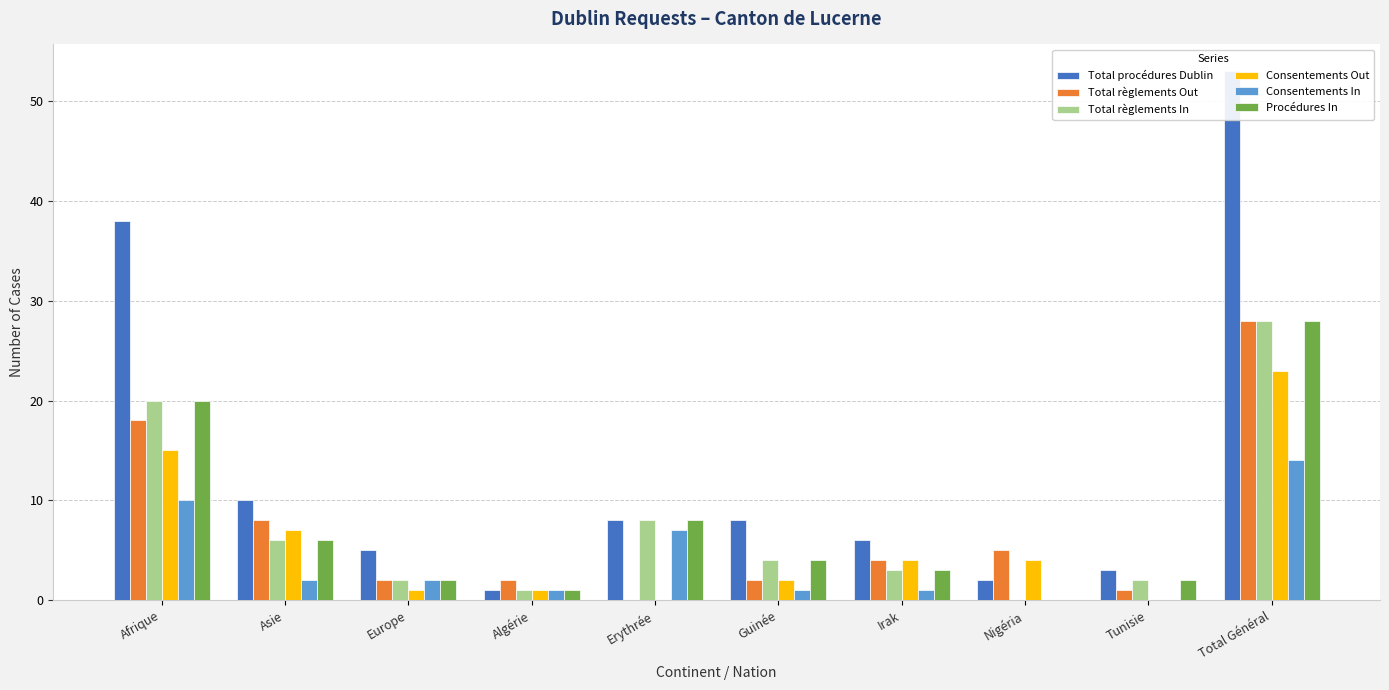

True or false: Total procédures Dublin has a value of 8 at Erythrée.

True